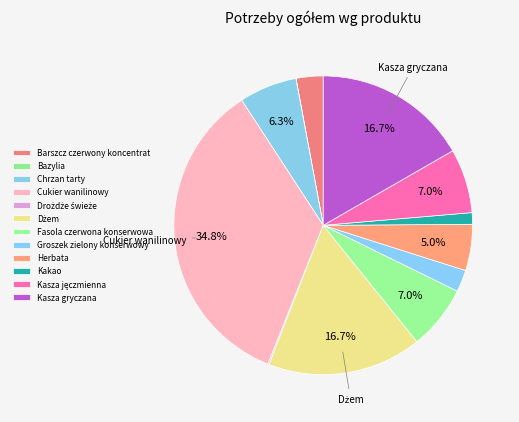

Count the number of slices in the pie.

12